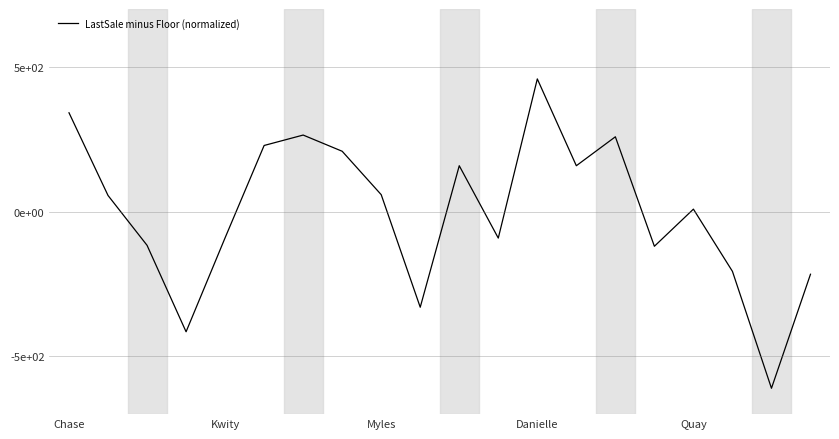

List the labels in order of value, largest first.

12, Chase, 6, 14, 5, 7, 10, 13, 8, Kwity, 16, Quay, 11, Myles, 15, 17, 19, 9, Danielle, 18